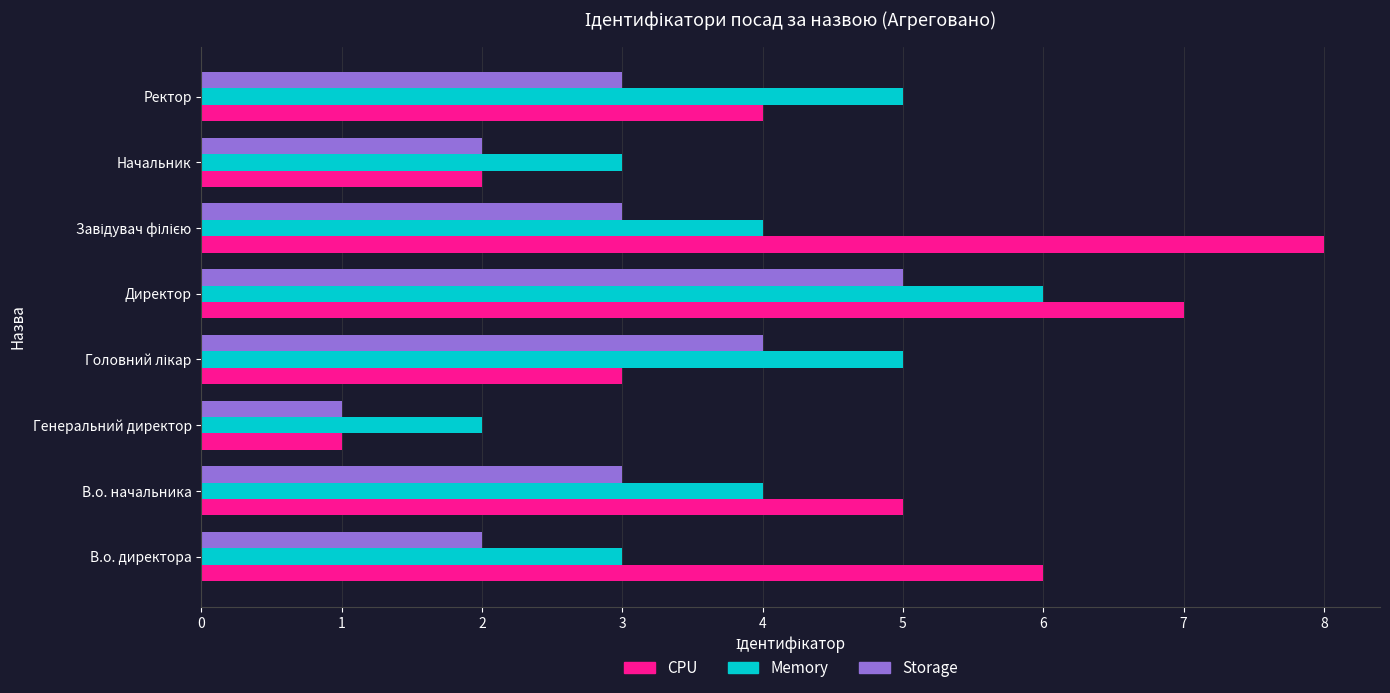

How many series are shown in this chart?

3